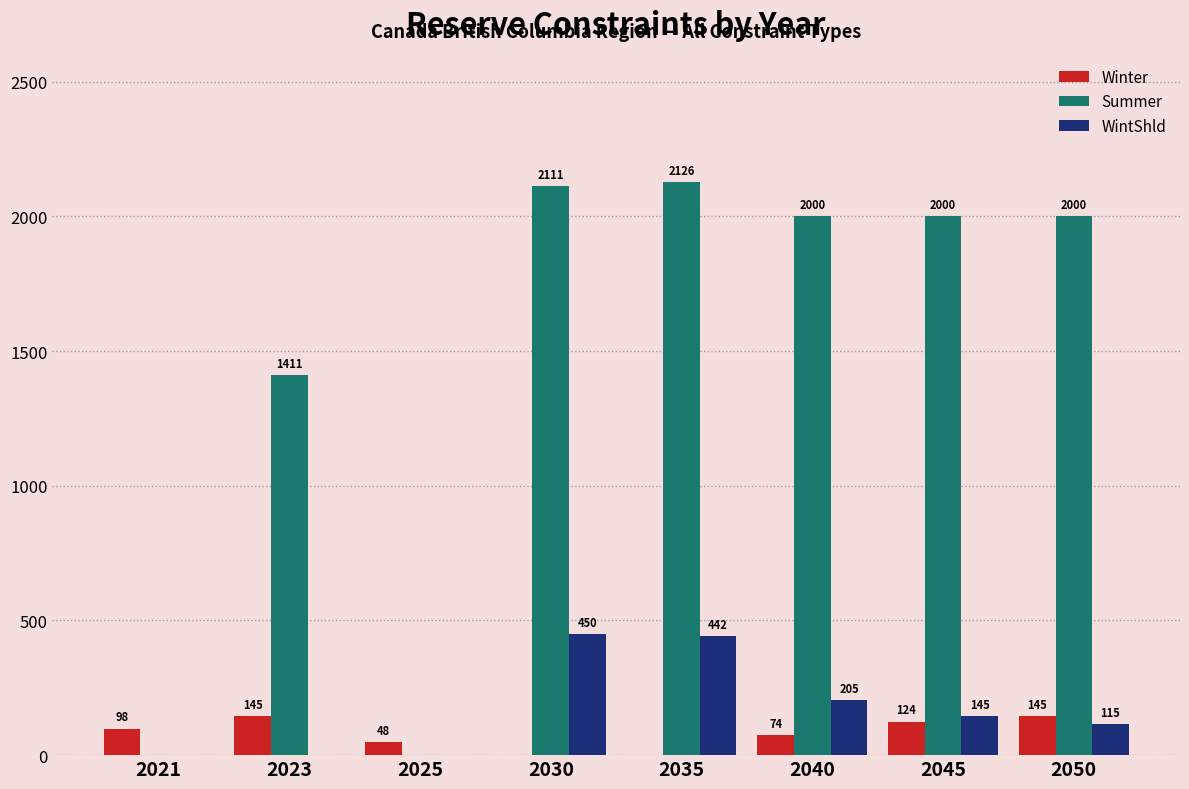

What is the maximum value shown in the chart?

2126.4